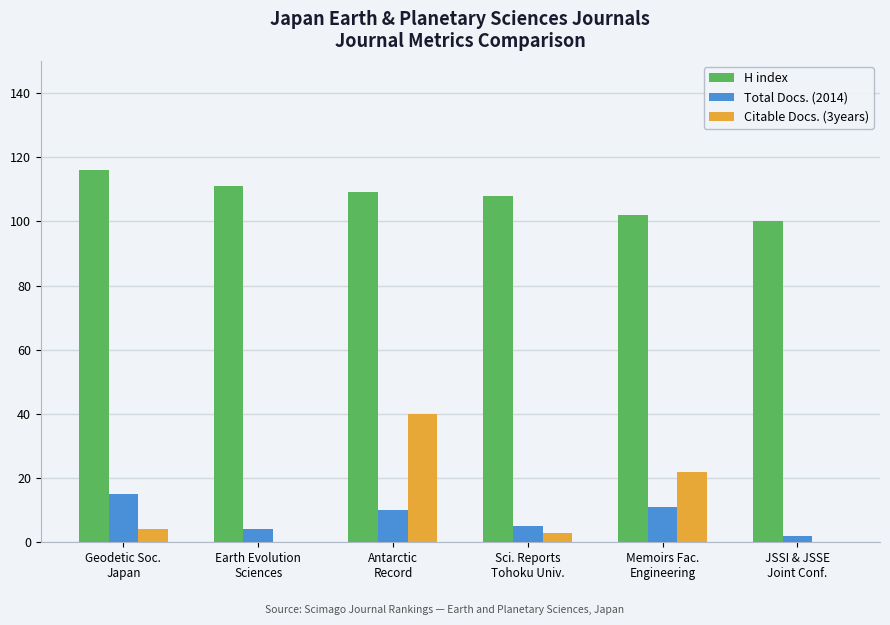

The H index series shows 111 at Earth Evolution
Sciences. True or false?

True